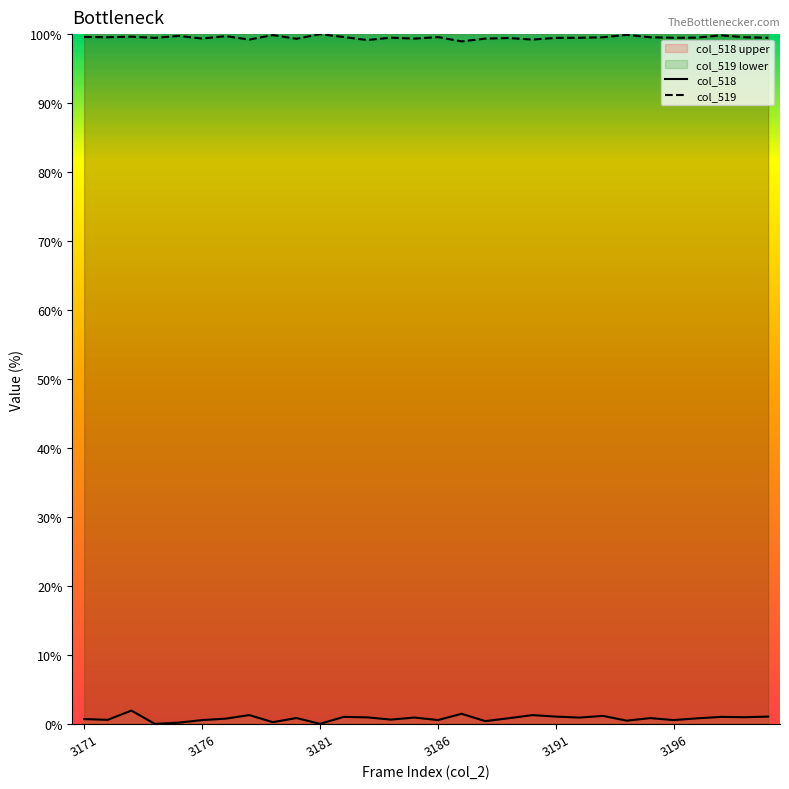

What are all the series names shown in the legend?

col_518, col_519